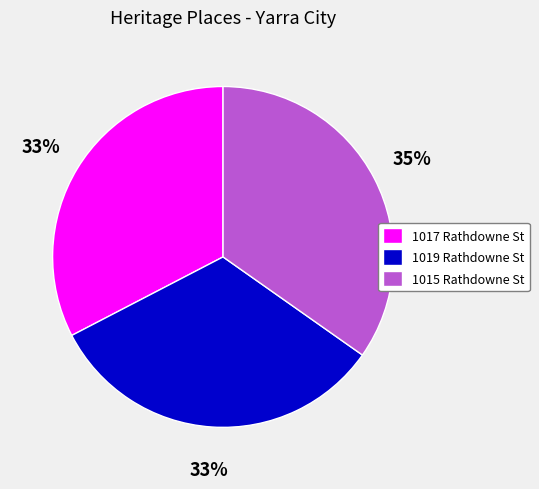

Do 1019 Rathdowne St and 1015 Rathdowne St together represent more than half of the pie?

Yes